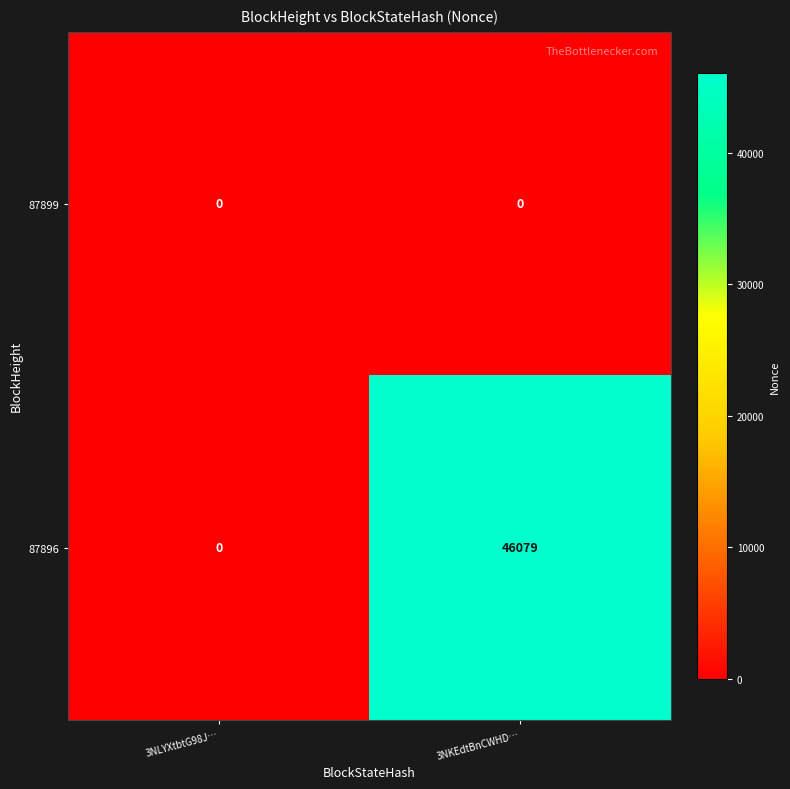

Between 3NLYXtbtG98J… and 3NKEdtBnCWHD…, which series saw the biggest shift?

87896